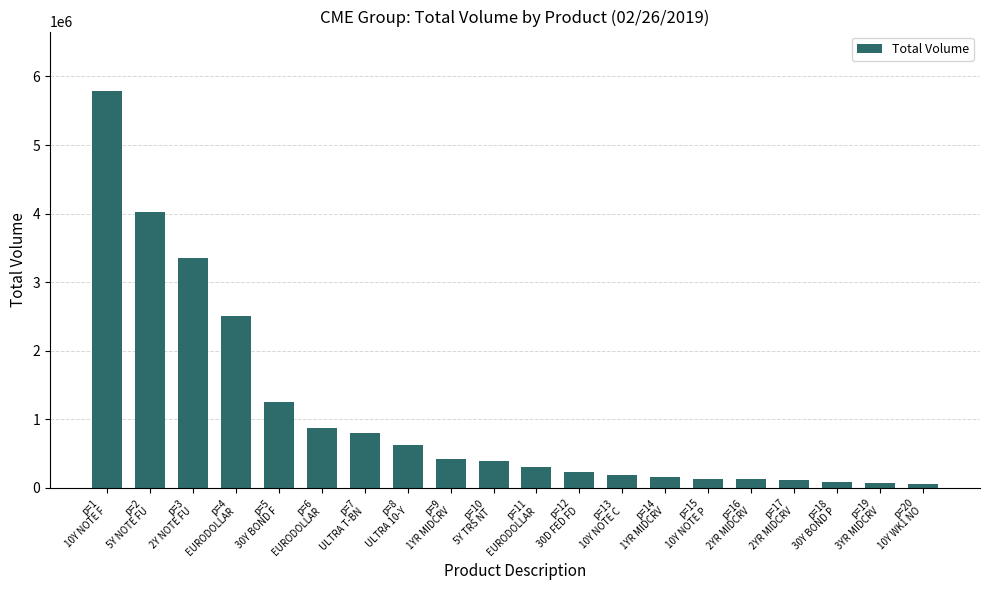

Where does the data first go above 399452?

p=1
10Y NOTE F